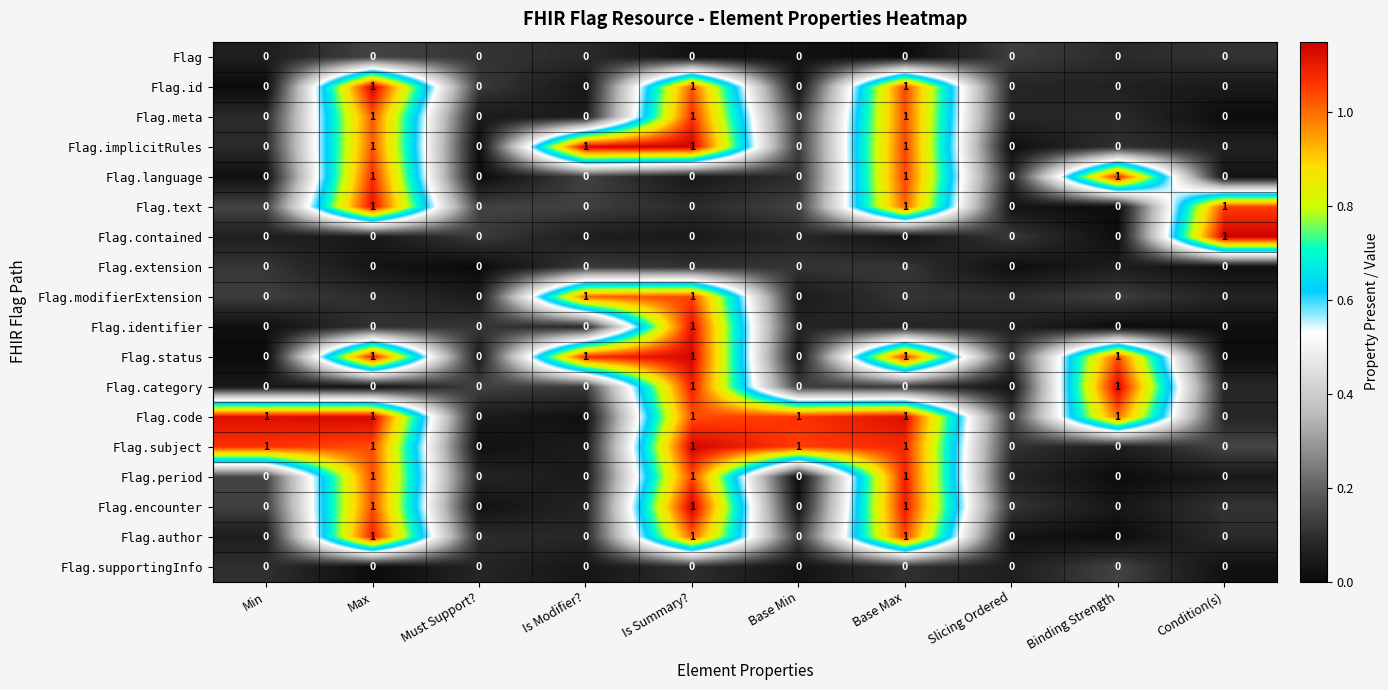

What is the sum of all Flag.encounter values?

3